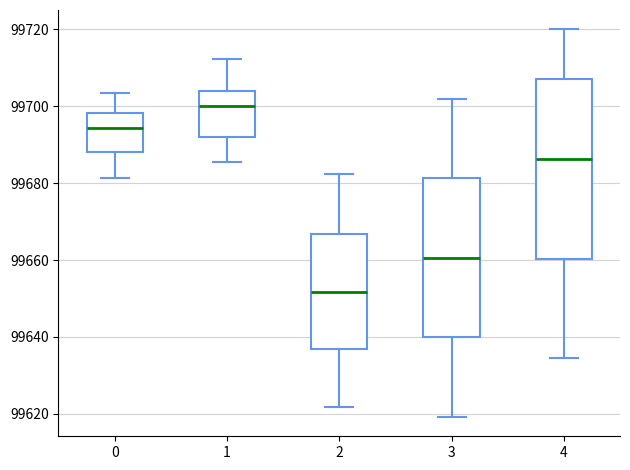

Where is the lower edge of the box at x = 2 on the y-axis? The values are not printed on the chart, so give them approximately, as read against the axis.

99636